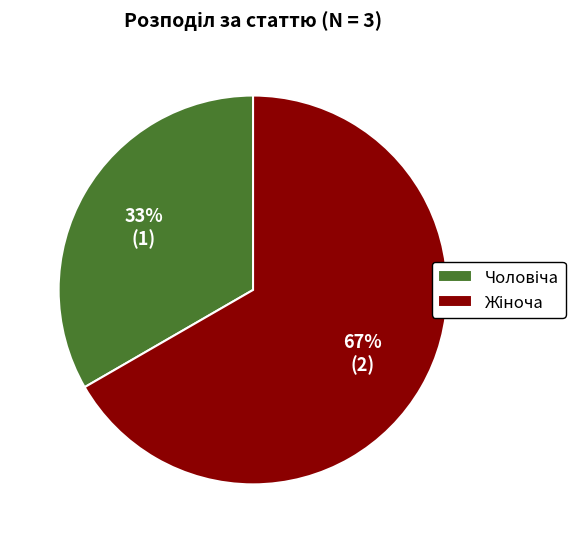

Does any single category account for the majority?

Yes